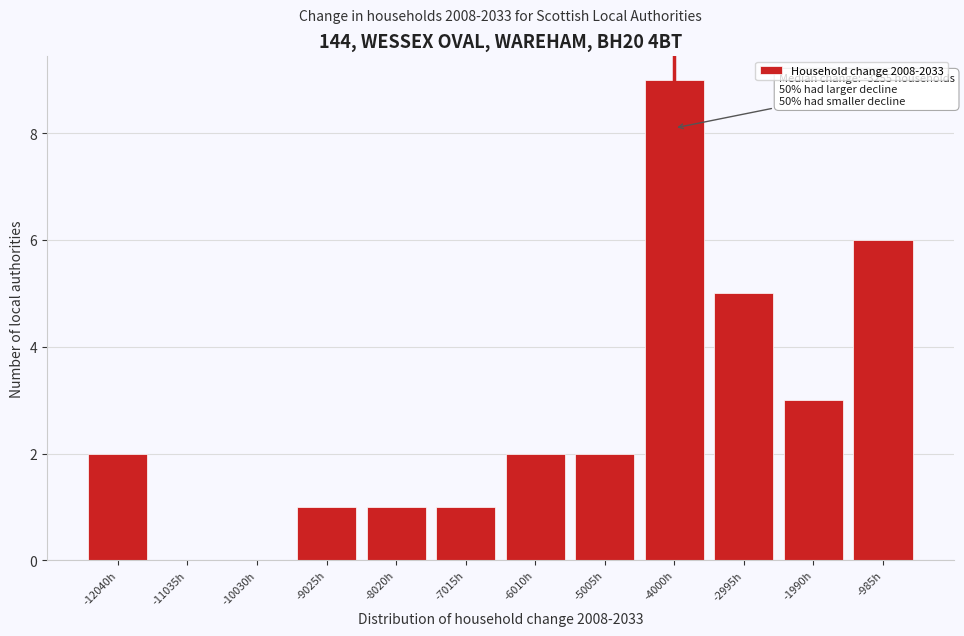

Reading left to right, list all the values displayed in this chart.

-12040h=2	-11035h=0	-10030h=0	-9025h=1	-8020h=1	-7015h=1	-6010h=2	-5005h=2	-4000h=9	-2995h=5	-1990h=3	-985h=6